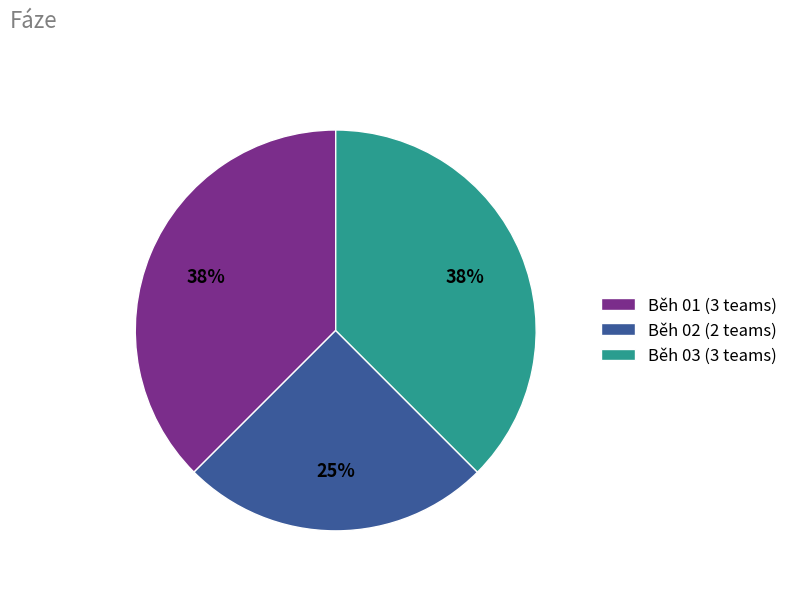

To the nearest percent, what is the average slice percentage?

33%